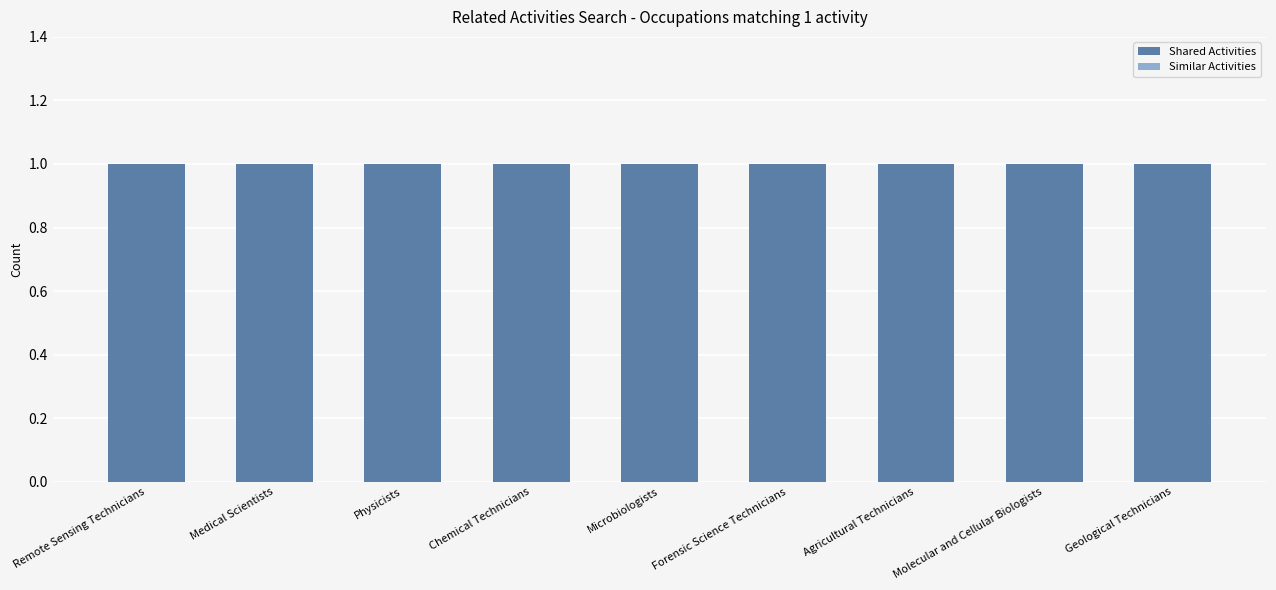

What is the label of the 5th bar from the right?

Microbiologists